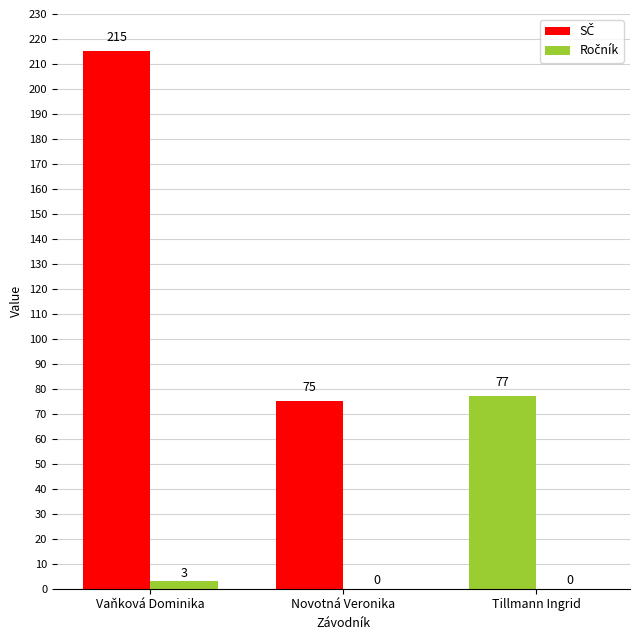

True or false: SČ has a value of 77 at Tillmann Ingrid.

True